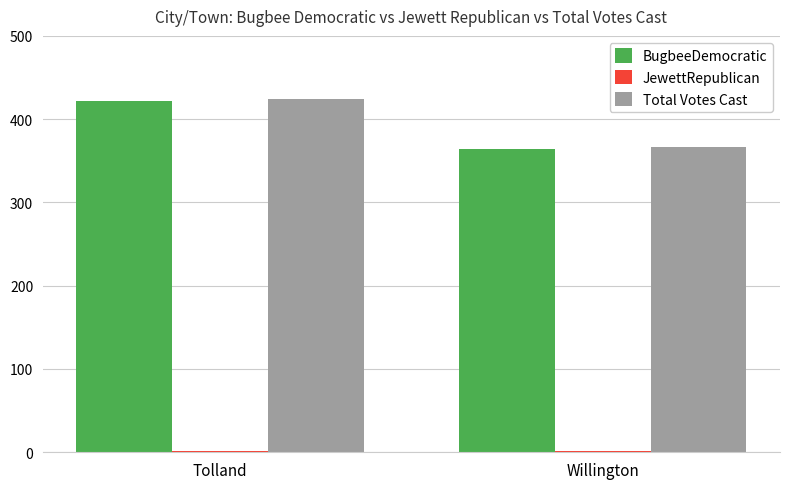

What is the sum of the BugbeeDemocratic values at Willington and Tolland?

786